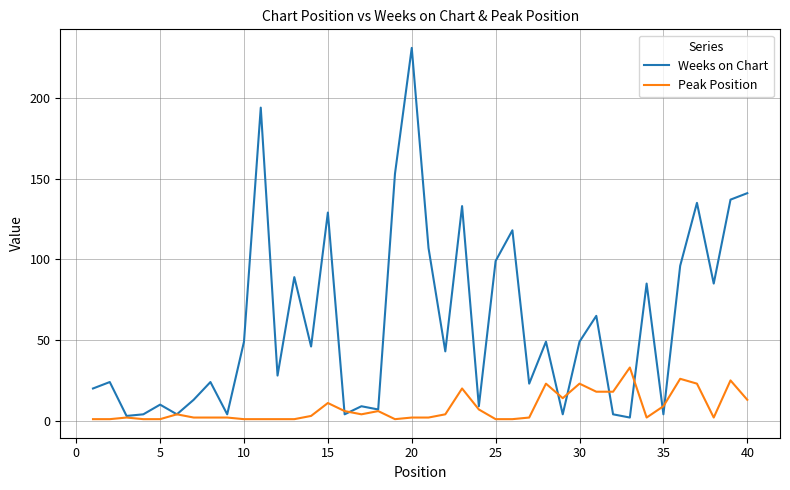

Rank the series by their average value, from highest to lowest.

Weeks on Chart, Peak Position